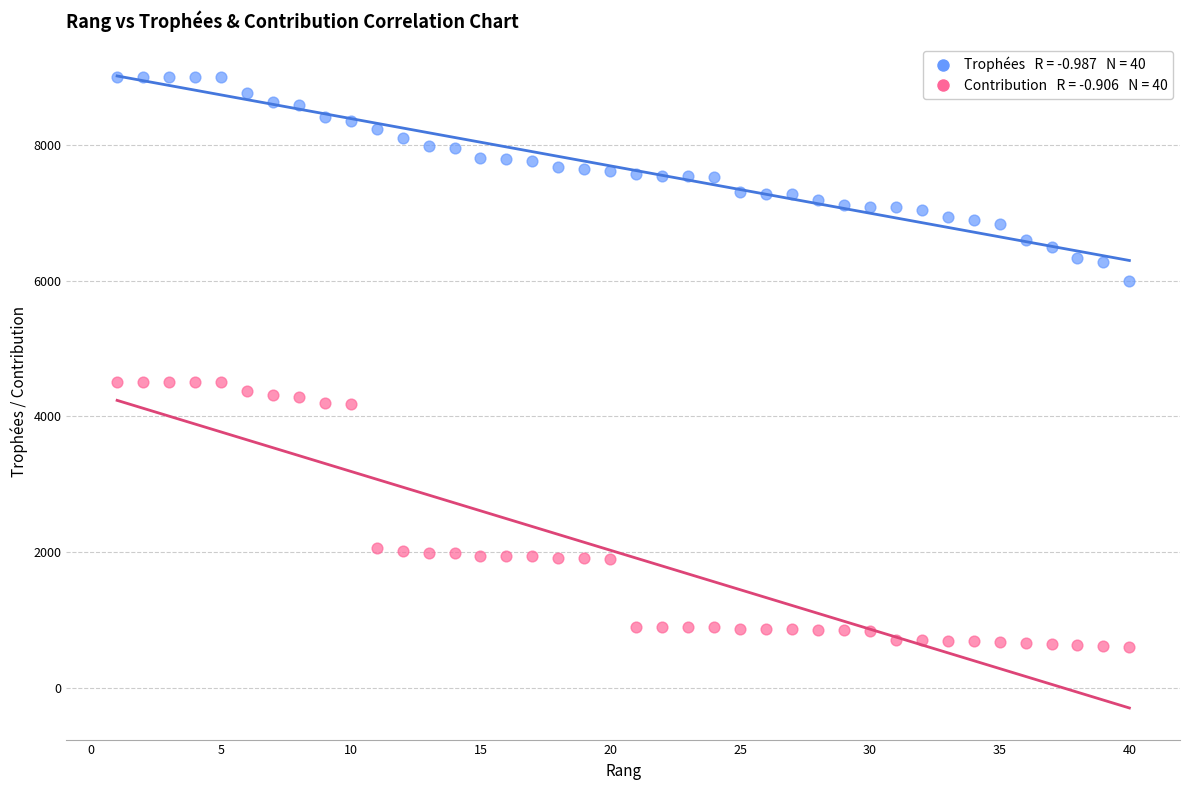

Across all data points, what is the range of X values (max minus min)?

39